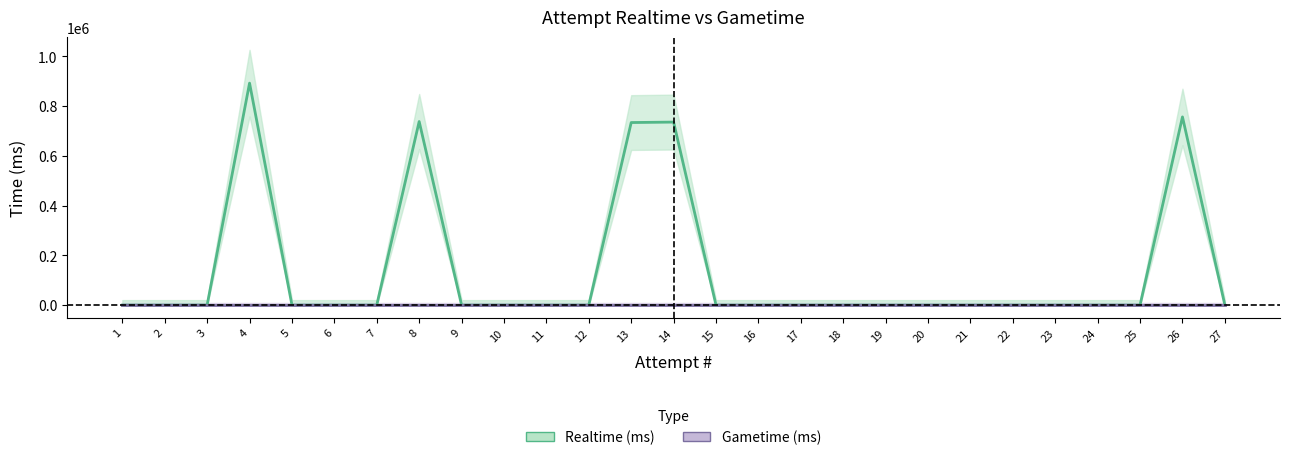

List the labels in order of value, smallest first.

1, 2, 3, 5, 6, 7, 9, 10, 11, 12, 15, 16, 17, 18, 19, 20, 21, 22, 23, 24, 25, 27, 13, 14, 8, 26, 4